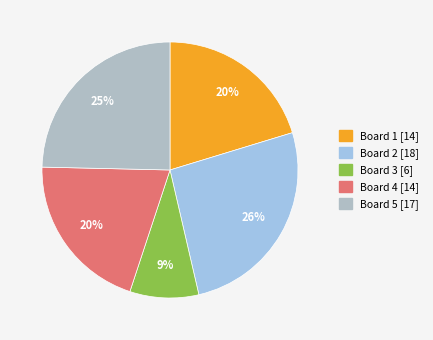

What percentage is the Board 2 [18] slice, to the nearest percent?

26%